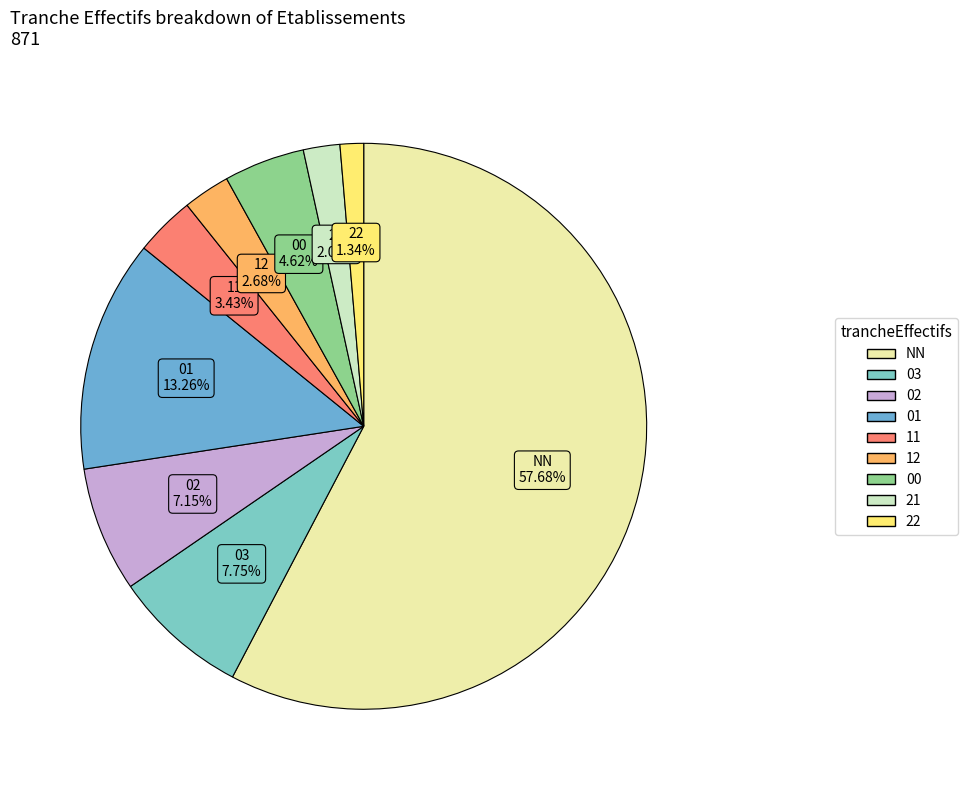

Rank the categories by value from lowest to highest.

22, 21, 12, 11, 00, 02, 03, 01, NN